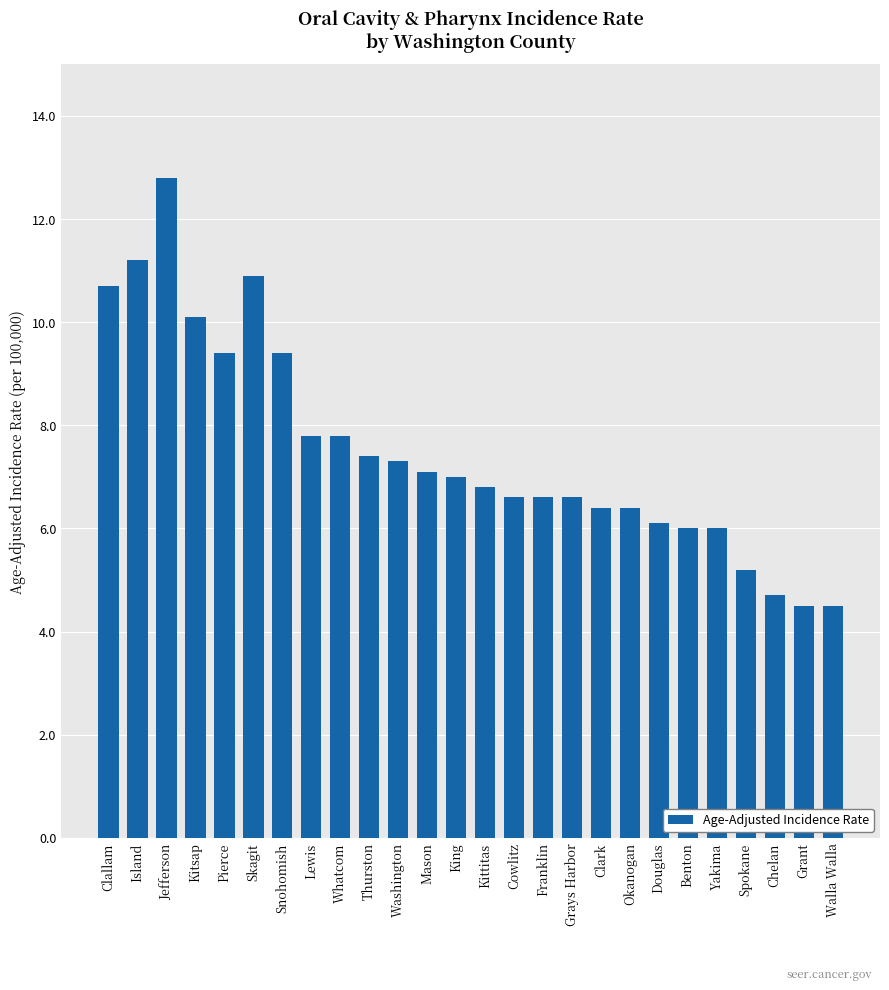

Is it true that the value at Island is 11.2?

True